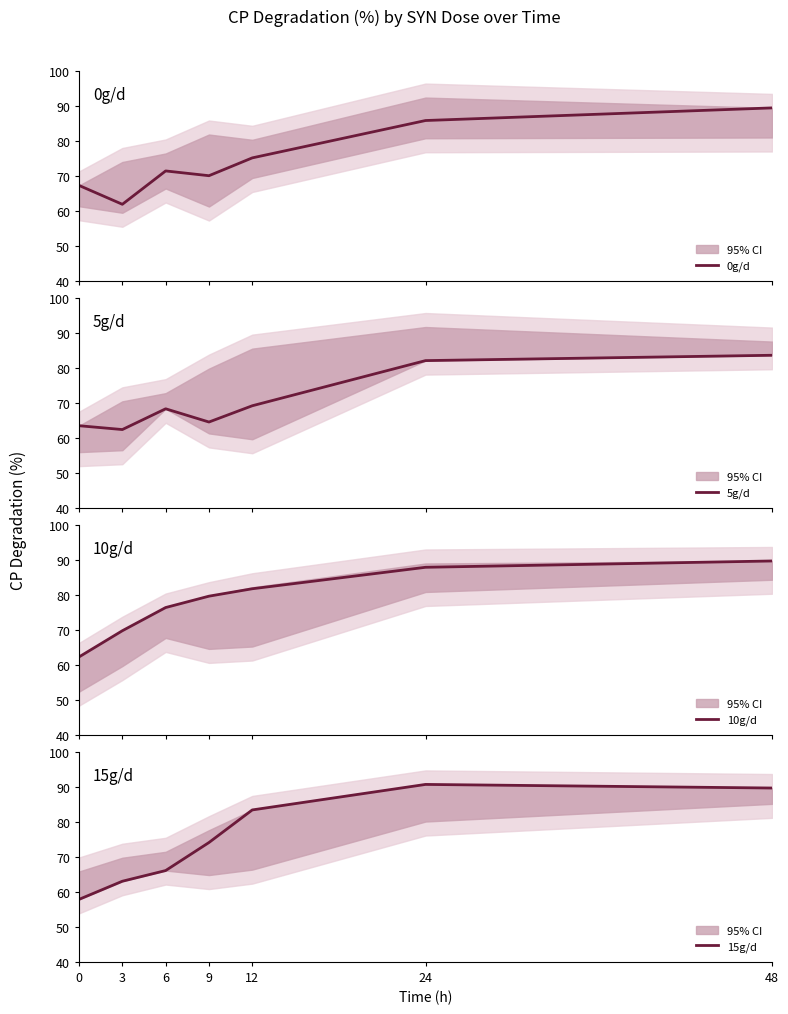

What is the maximum value shown in the chart?

90.7